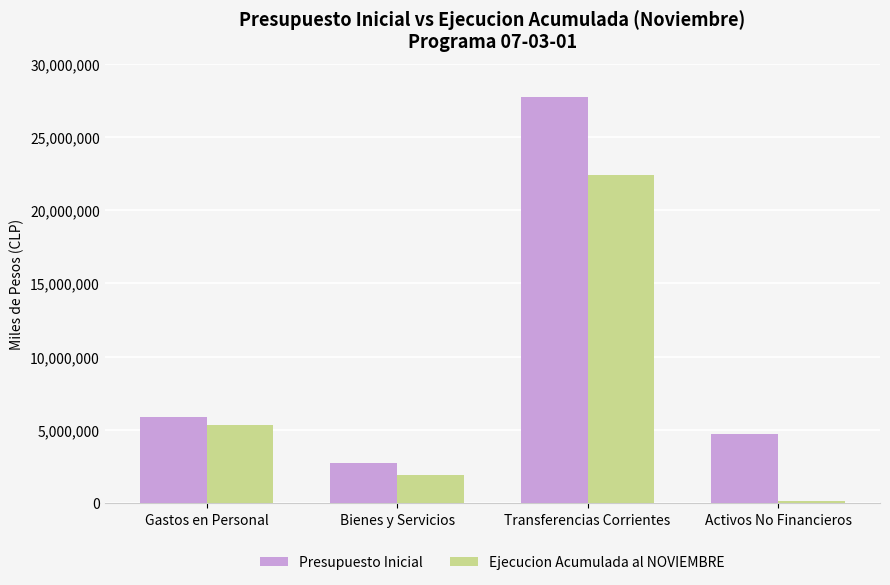

Count the number of data series in this chart.

2